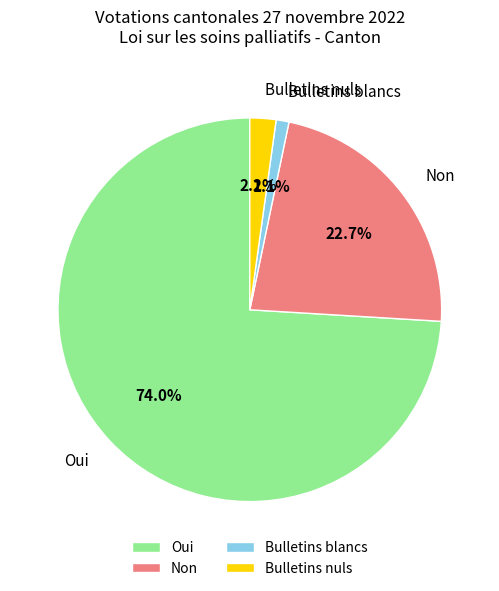

Is Oui the majority of the pie?

Yes